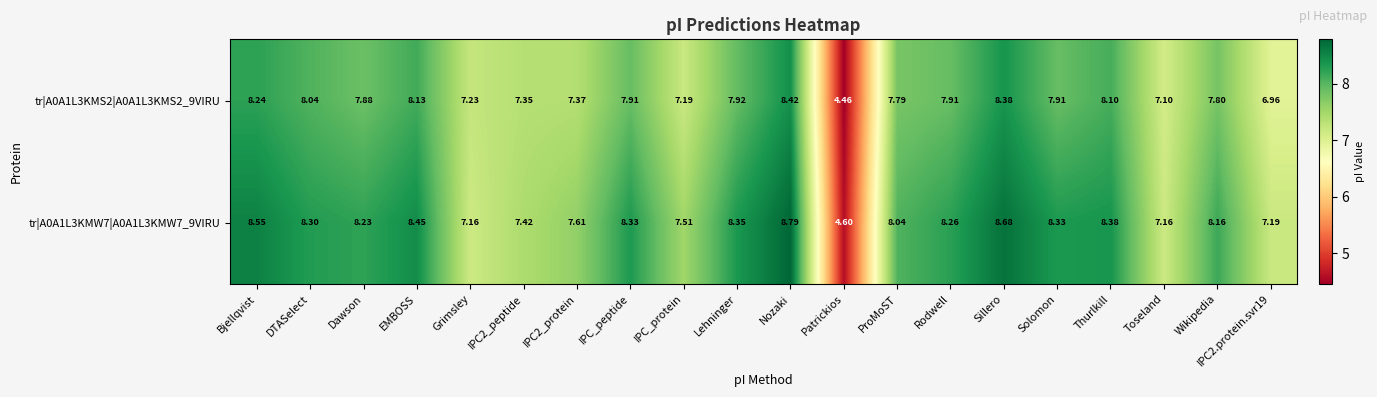

At which category is the sum across all series the highest?

Nozaki